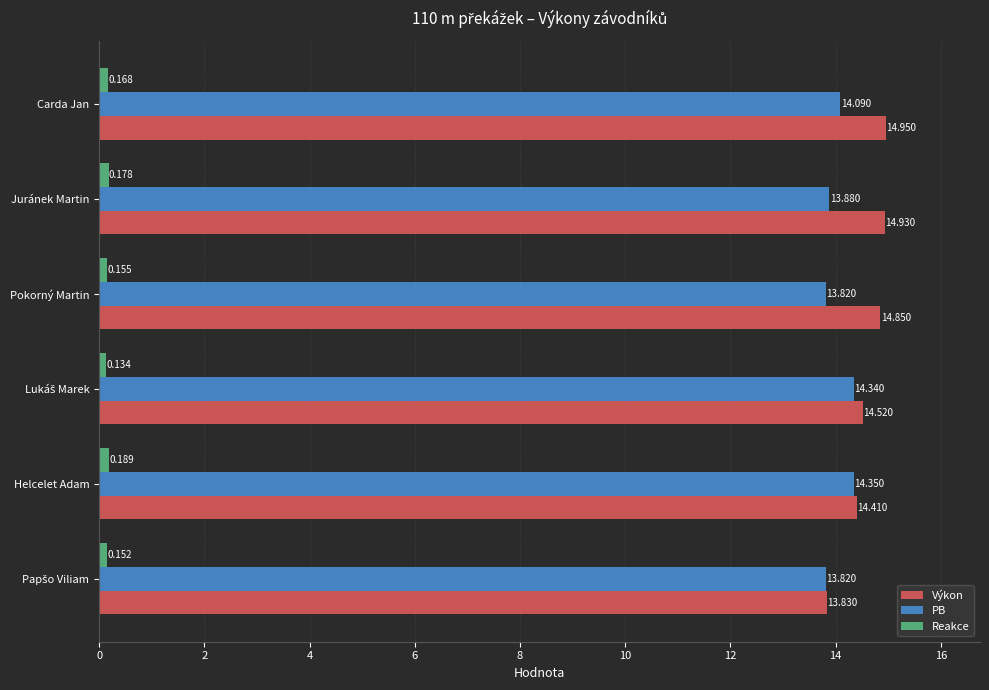

At how many categories does at least one series exceed 0?

6